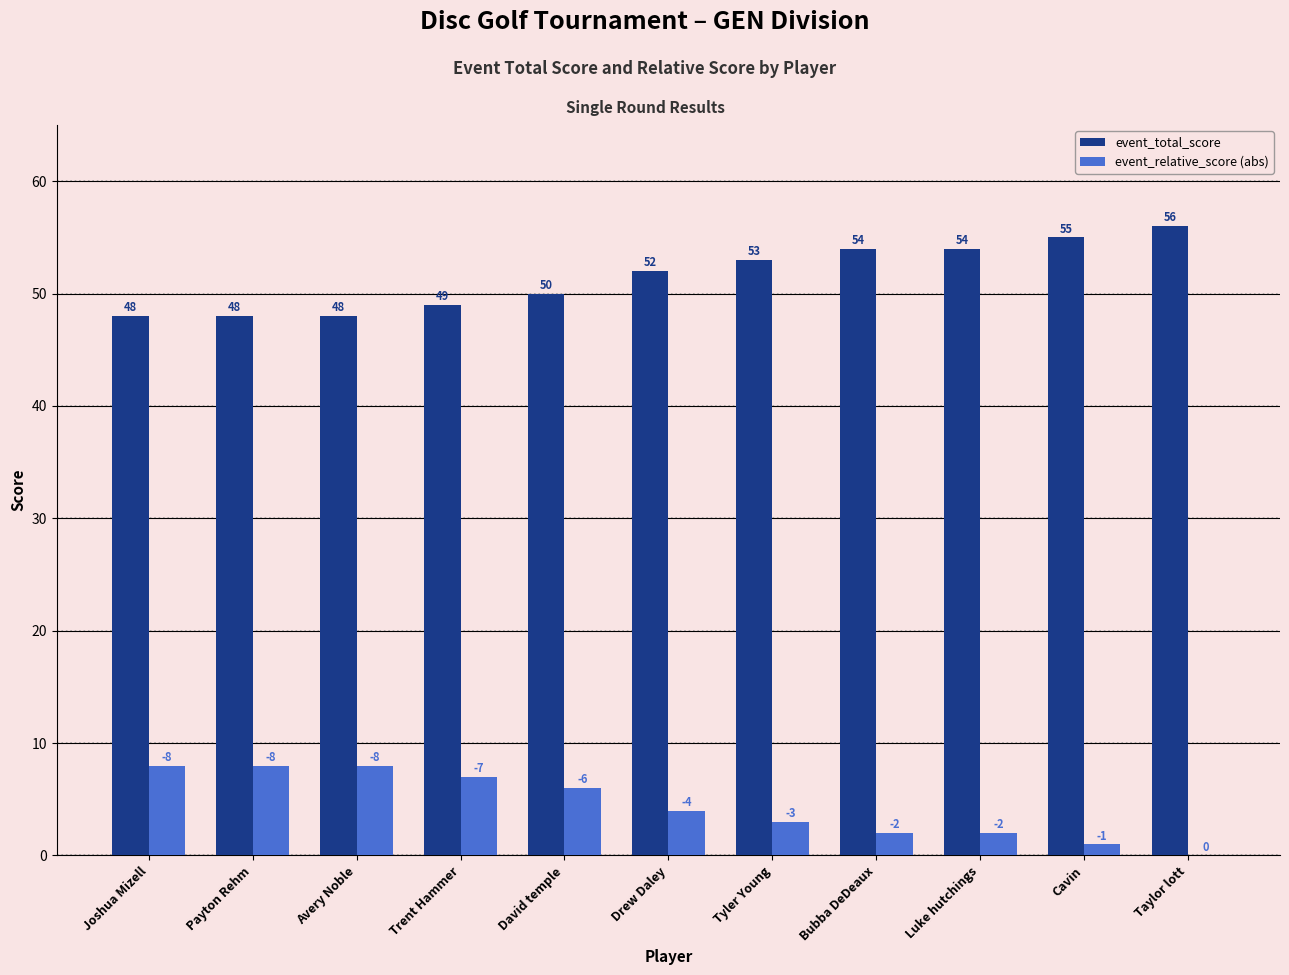

Which series has the largest total across all categories?

event_total_score